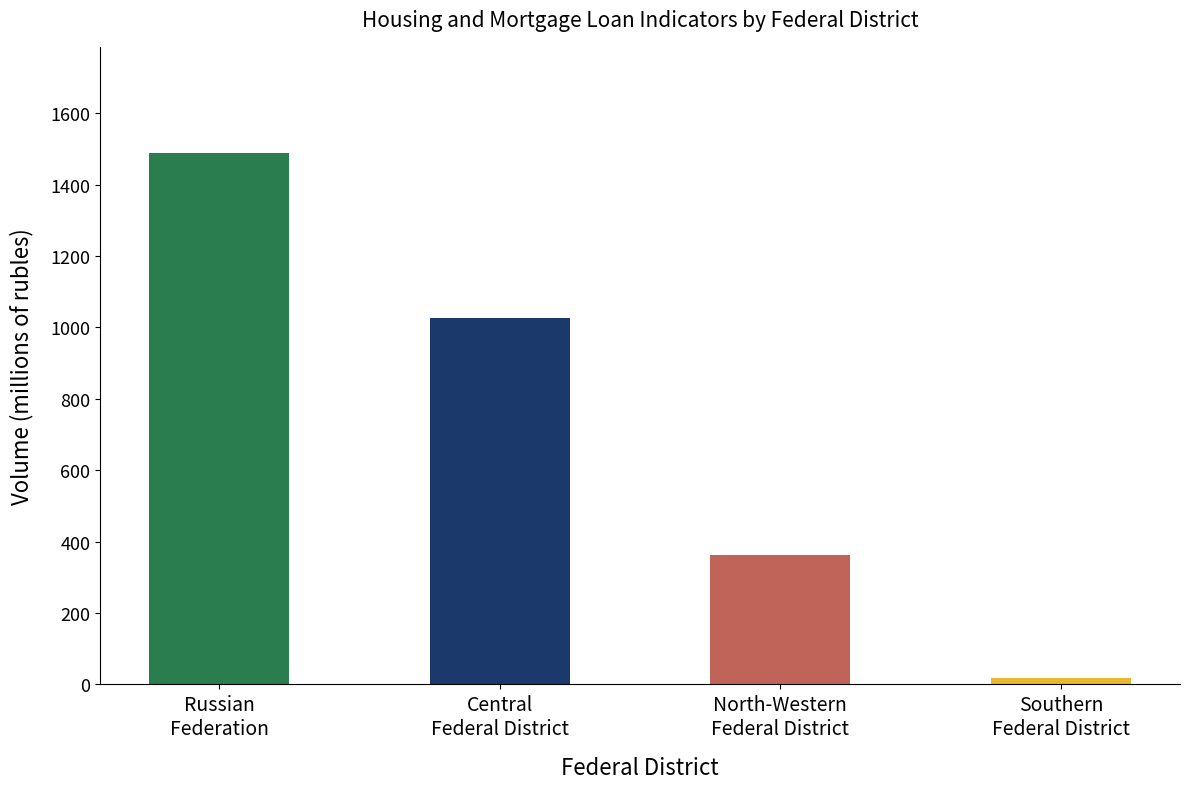

How many bars are there in total?

4